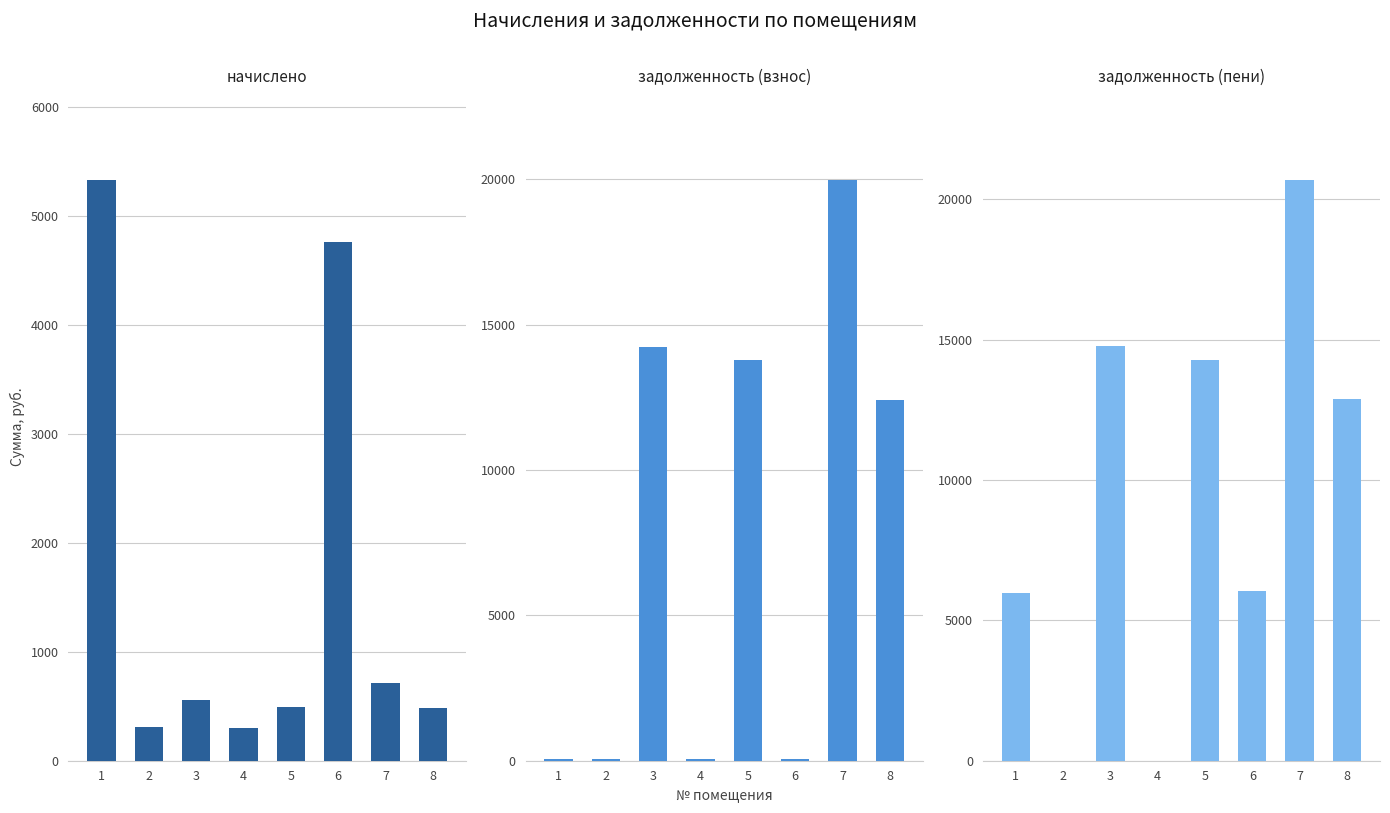

What is the sum of the задолженность (пени) values at 4 and 6?

6050.4